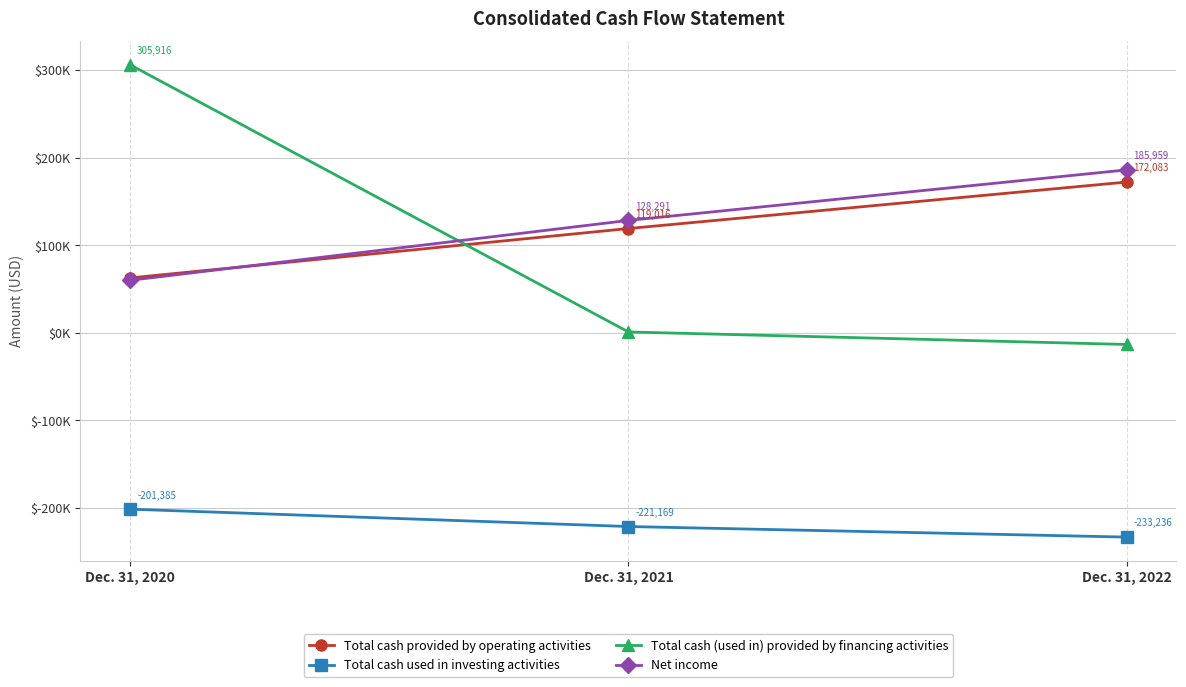

List the labels in order of Total cash (used in) provided by financing activities value, smallest first.

Dec. 31, 2022, Dec. 31, 2021, Dec. 31, 2020